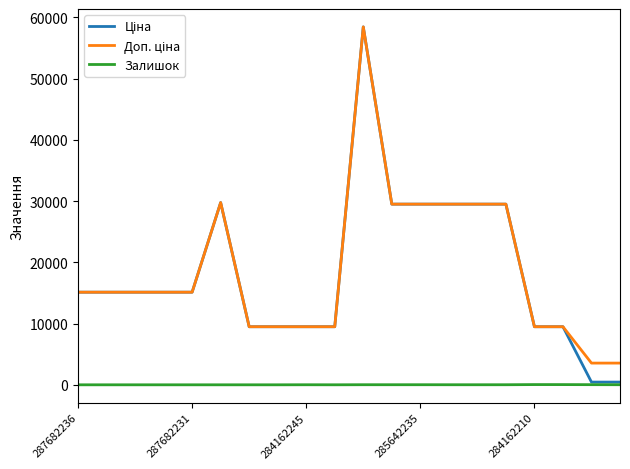

True or false: Ціна and Залишок intersect in this chart.

False